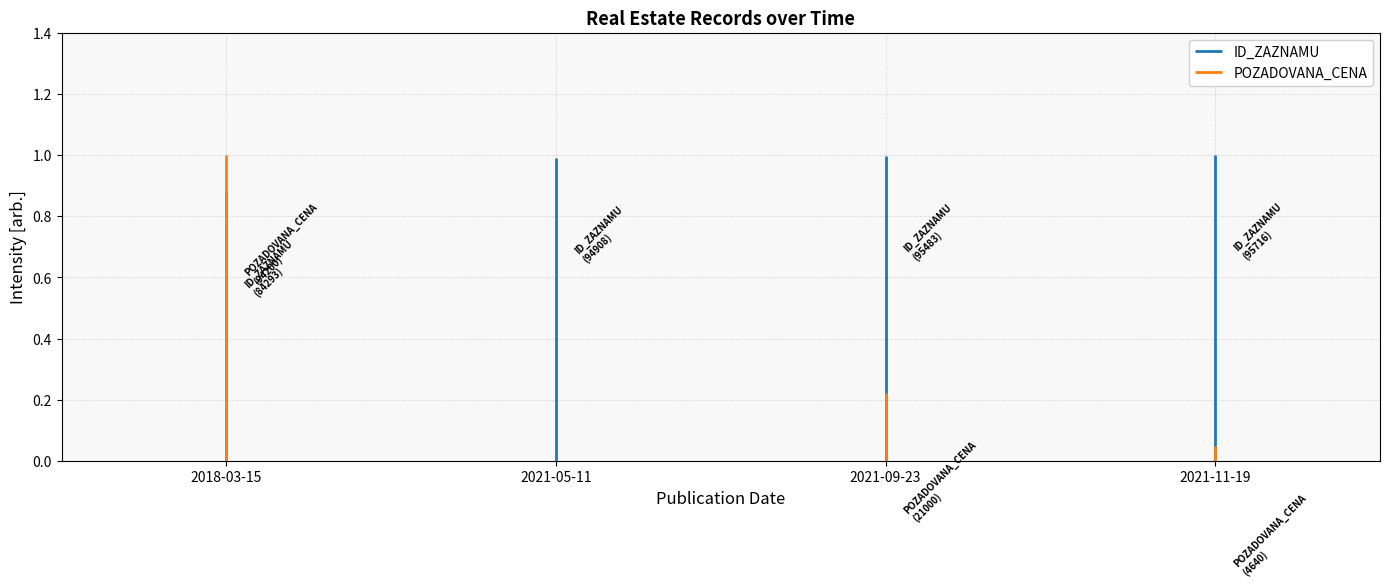

What are all the series names shown in the legend?

ID_ZAZNAMU, POZADOVANA_CENA